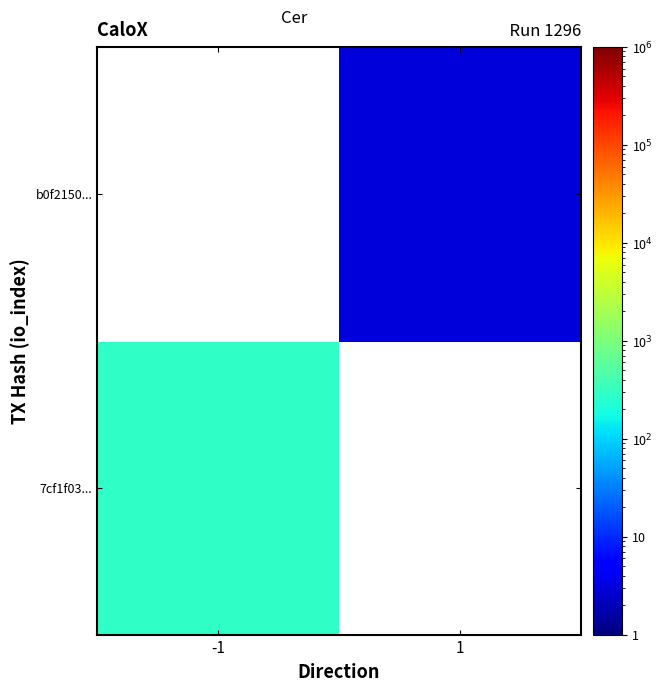

Which has a higher value, 1 or -1?

-1